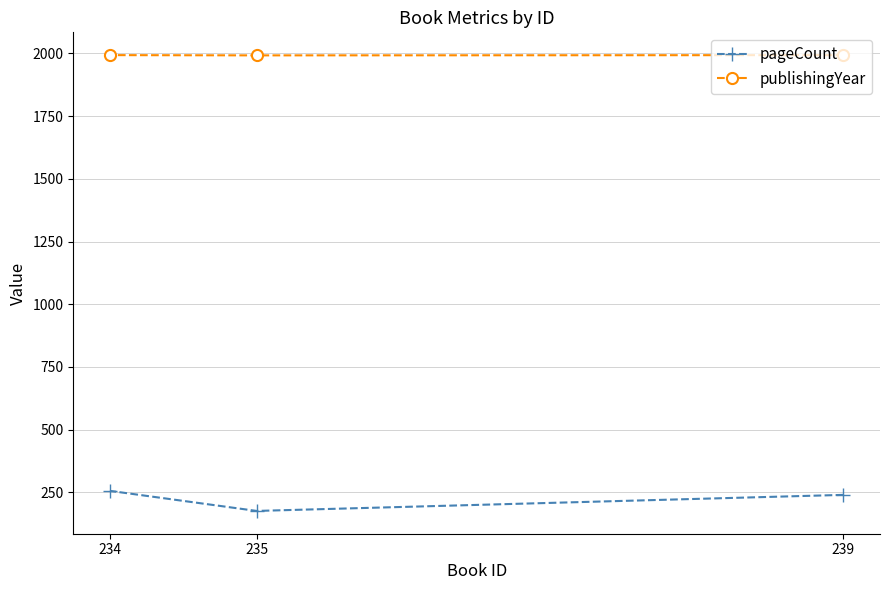

List the series in order of their overall mean, highest first.

publishingYear, pageCount